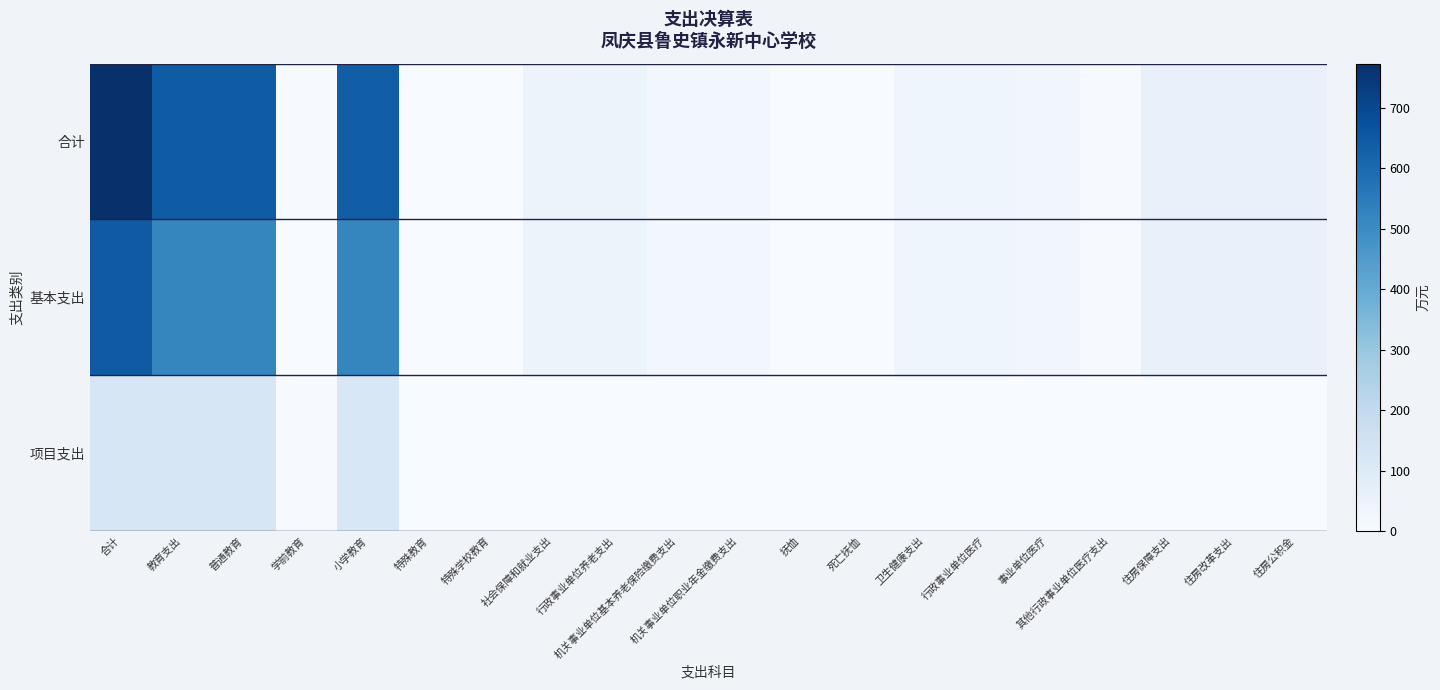

Reading left to right, extract all data points from this chart.

合计: 合计=773.1	教育支出=642.5	普通教育=641.1	学前教育=4.6	小学教育=636.5	特殊教育=1.4	特殊学校教育=1.4	社会保障和就业支出=42.9	行政事业单位养老支出=41.9	机关事业单位基本养老保险缴费支出=21.6	机关事业单位职业年金缴费支出=20.4	抚恤=1.0	死亡抚恤=1.0	卫生健康支出=31.5	行政事业单位医疗=31.5	事业单位医疗=25.7	其他行政事业单位医疗支出=5.8	住房保障支出=56.1	住房改革支出=56.1	住房公积金=56.1
基本支出: 合计=648.6	教育支出=518.0	普通教育=518.0	学前教育=0.0	小学教育=518.0	特殊教育=0.0	特殊学校教育=0.0	社会保障和就业支出=42.9	行政事业单位养老支出=41.9	机关事业单位基本养老保险缴费支出=21.6	机关事业单位职业年金缴费支出=20.4	抚恤=1.0	死亡抚恤=1.0	卫生健康支出=31.5	行政事业单位医疗=31.5	事业单位医疗=25.7	其他行政事业单位医疗支出=5.8	住房保障支出=56.1	住房改革支出=56.1	住房公积金=56.1
项目支出: 合计=124.5	教育支出=124.5	普通教育=123.1	学前教育=4.6	小学教育=118.5	特殊教育=1.4	特殊学校教育=1.4	社会保障和就业支出=0.0	行政事业单位养老支出=0.0	机关事业单位基本养老保险缴费支出=0.0	机关事业单位职业年金缴费支出=0.0	抚恤=0.0	死亡抚恤=0.0	卫生健康支出=0.0	行政事业单位医疗=0.0	事业单位医疗=0.0	其他行政事业单位医疗支出=0.0	住房保障支出=0.0	住房改革支出=0.0	住房公积金=0.0